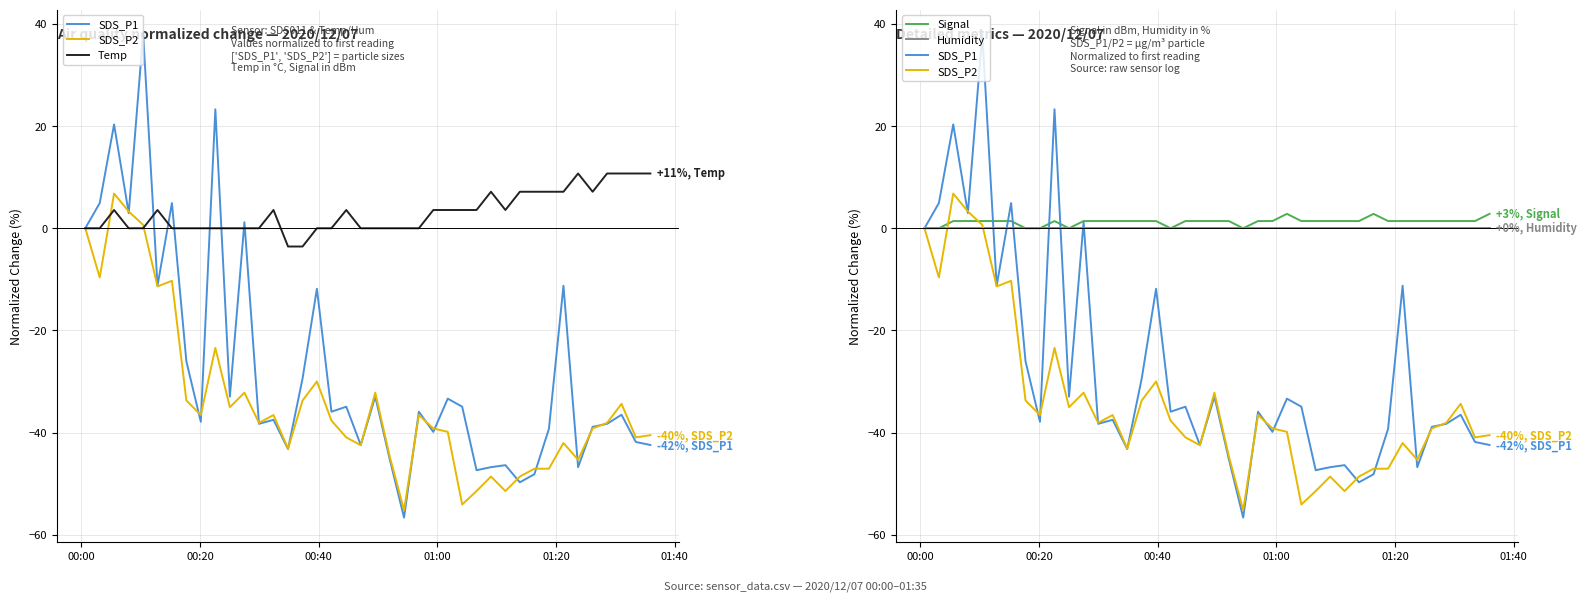

What is the smallest value displayed?

-56.6